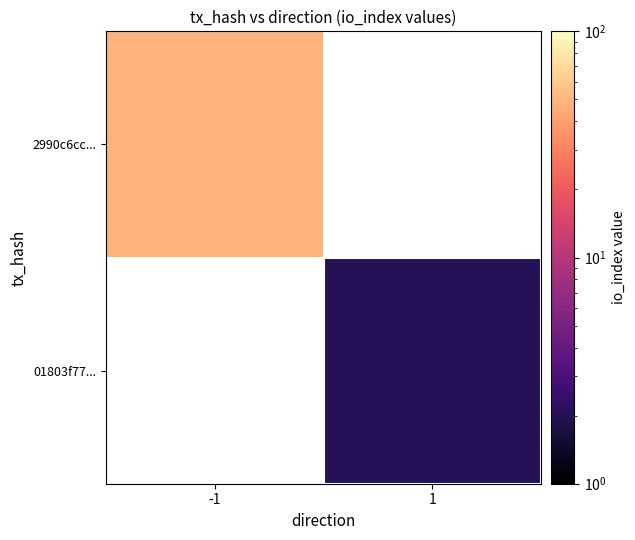

Read the 01803f77... value at 1.

2.0